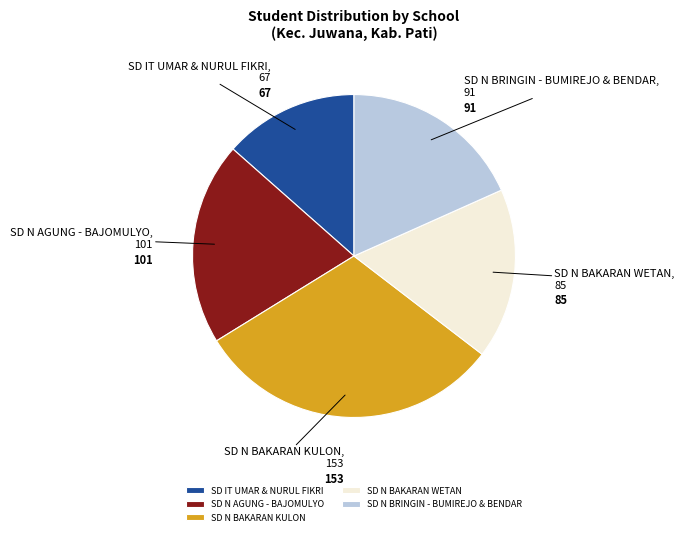

Is there a majority slice in this chart?

No